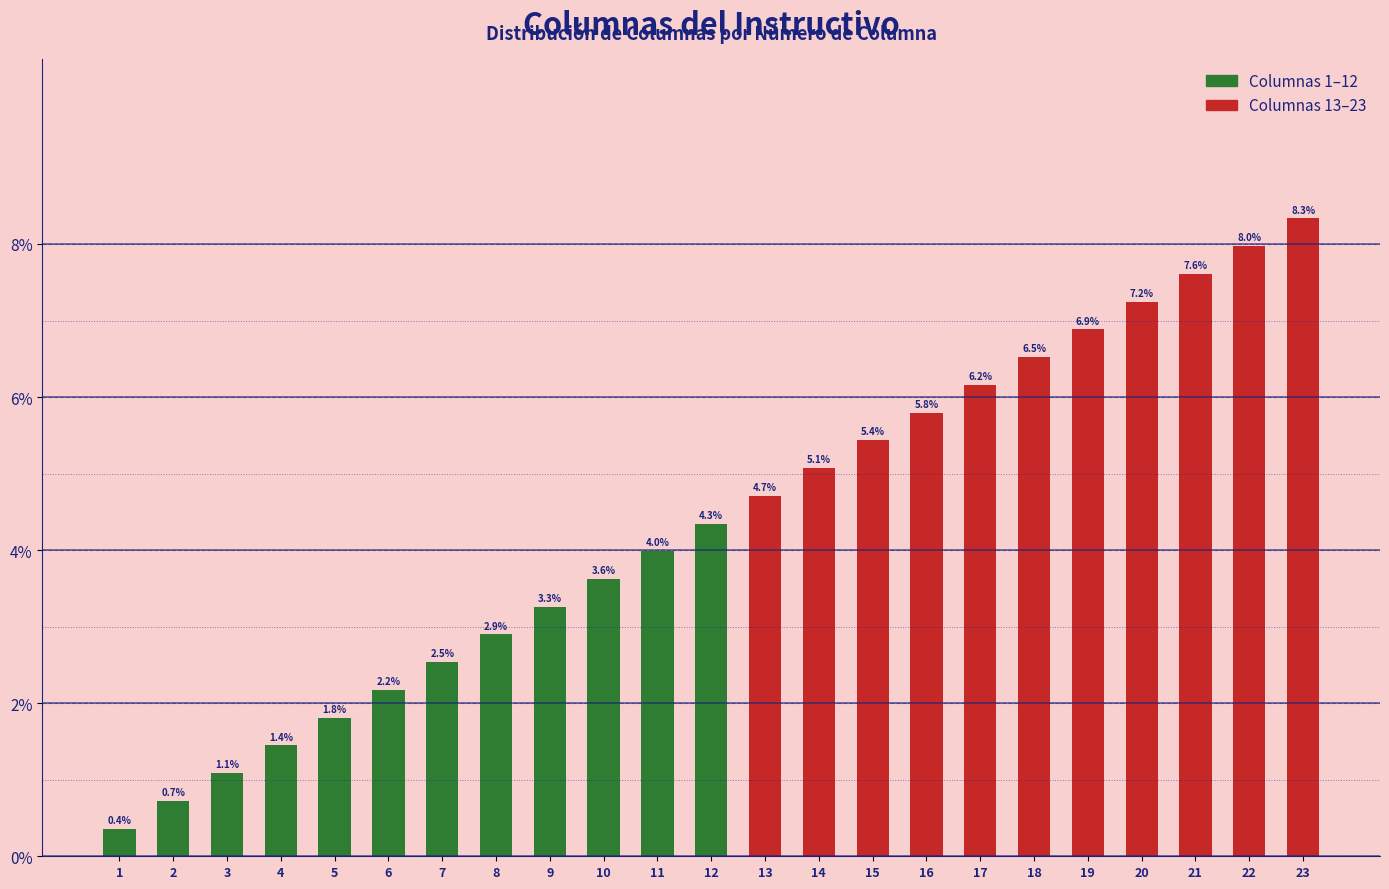

Reading right to left, extract all data points from this chart.

8.3	8.0	7.6	7.2	6.9	6.5	6.2	5.8	5.4	5.1	4.7	4.3	4.0	3.6	3.3	2.9	2.5	2.2	1.8	1.4	1.1	0.7	0.4